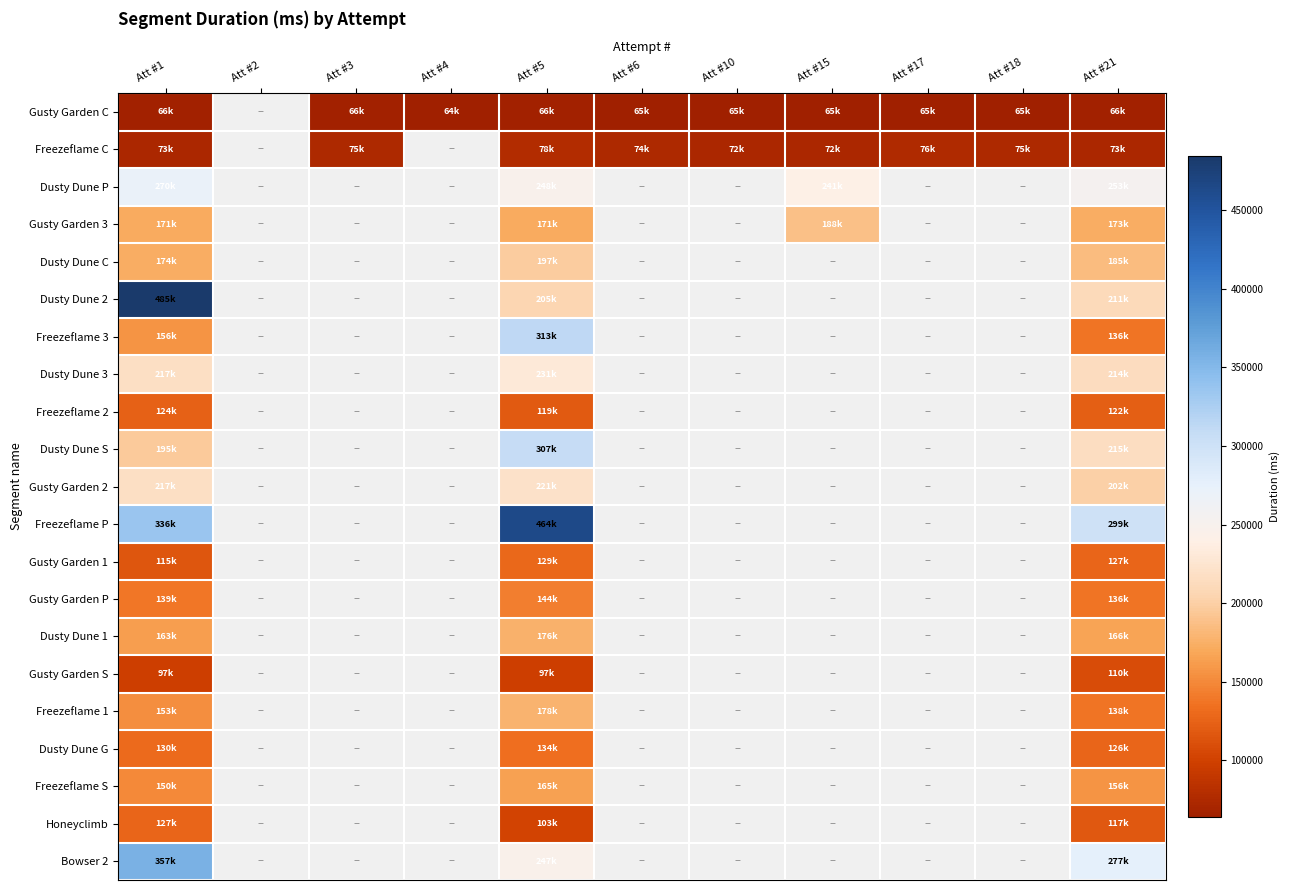

At which label is Freezeflame 2 closest to 121472?

Att #21